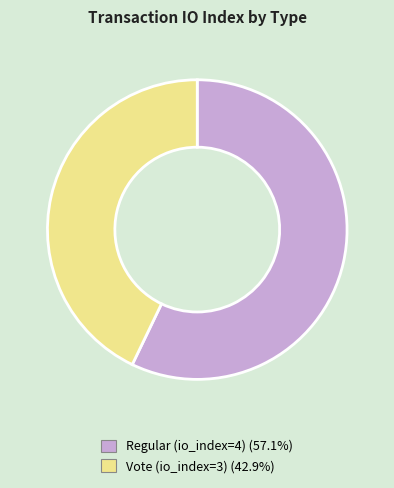

Is there any slice that represents more than half of the pie?

Yes